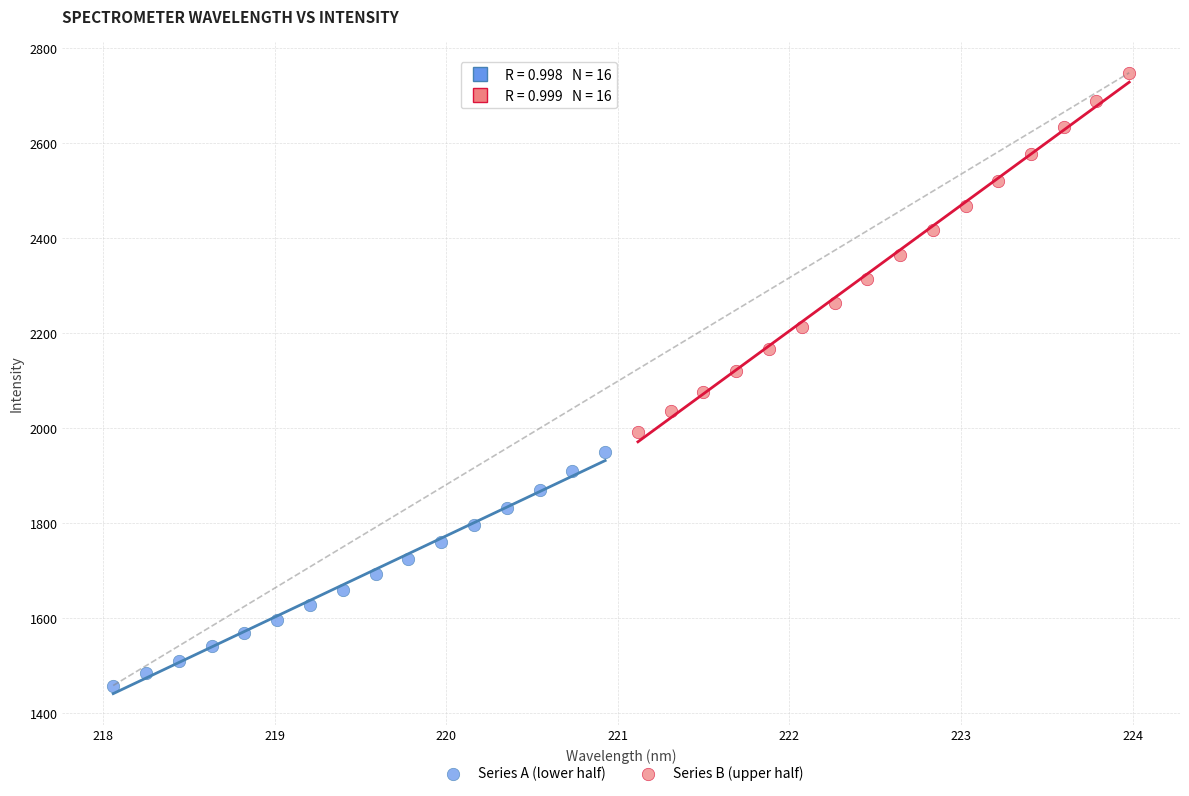

Which series has the widest spread of Y values?

Series B (upper half)